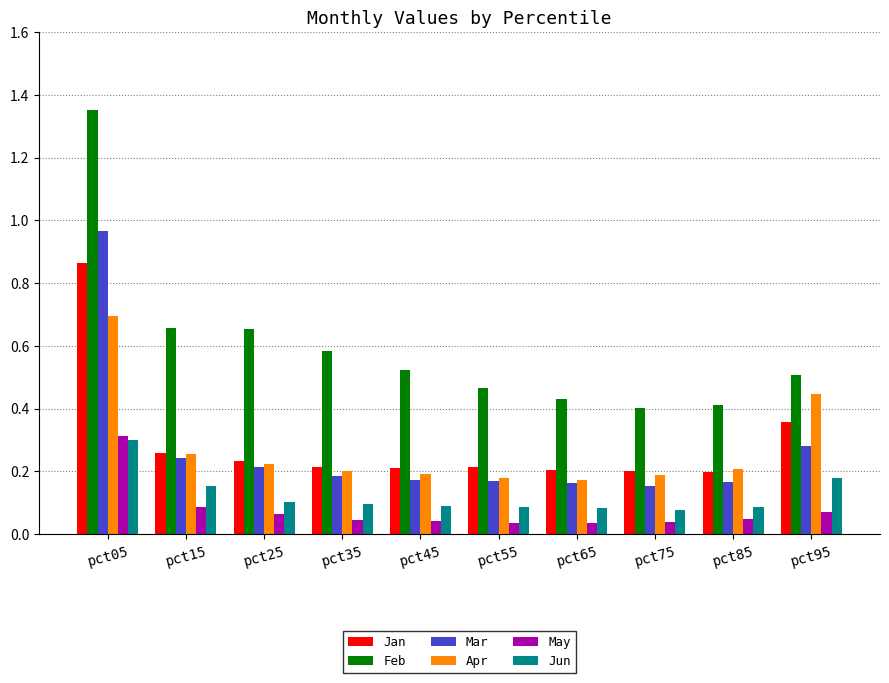

The Feb series shows 0.4 at pct75. True or false?

True